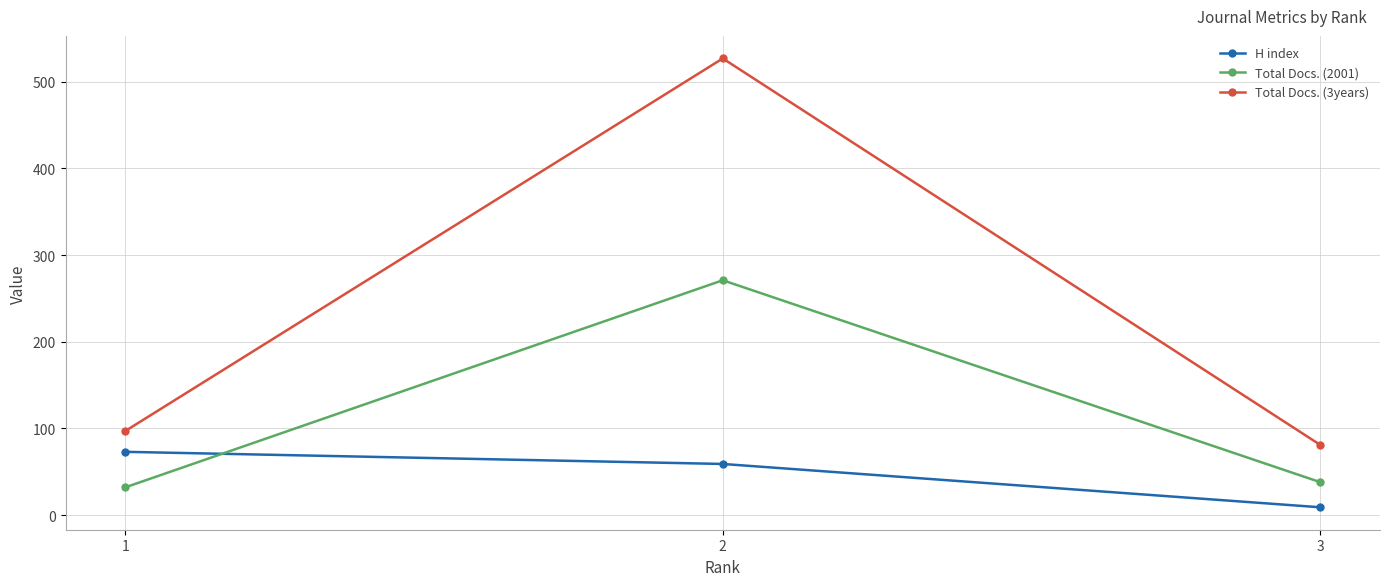

List the series in order of their peak value, highest first.

Total Docs. (3years), Total Docs. (2001), H index